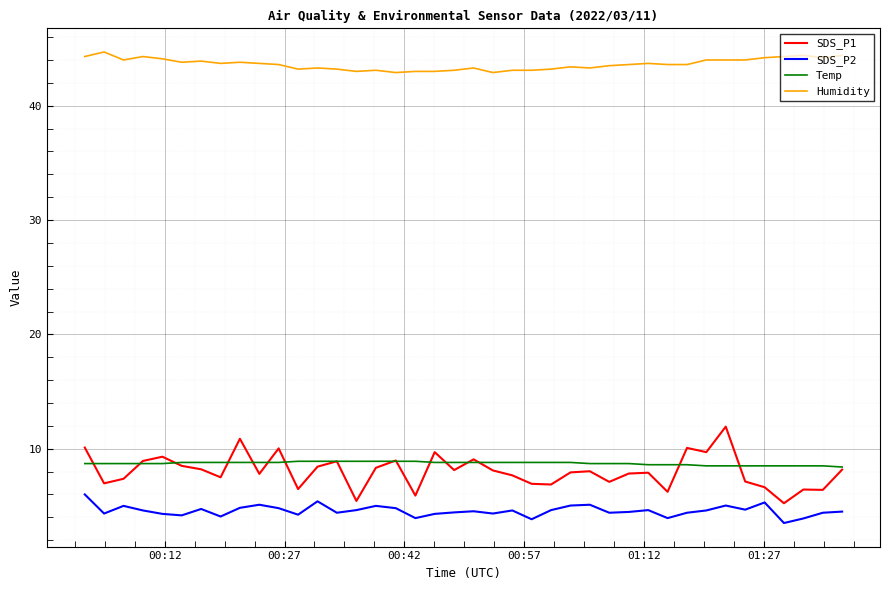

Which series has the largest range (max minus min)?

SDS_P1